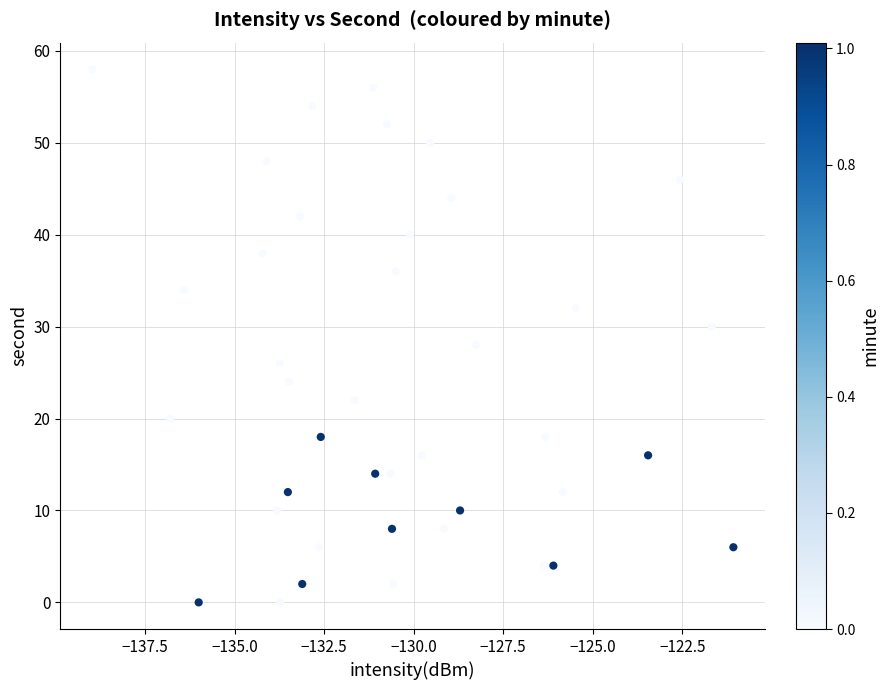

What is the range of Y values (max minus min)?

58